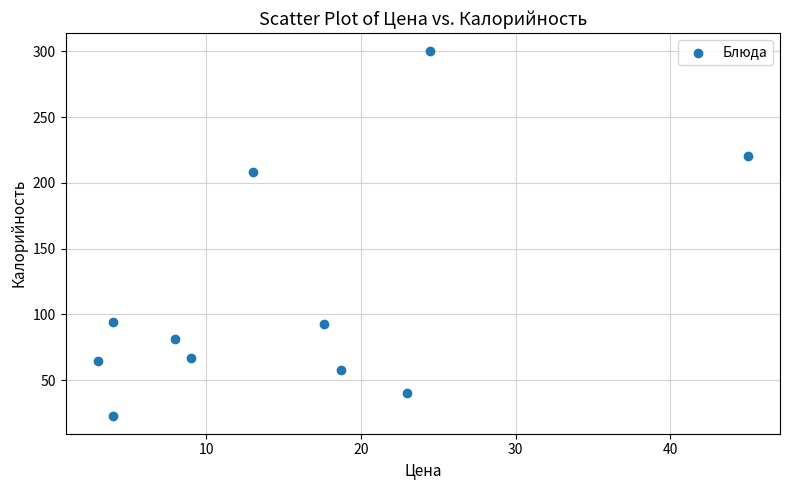

What is the average Y value?

113.5